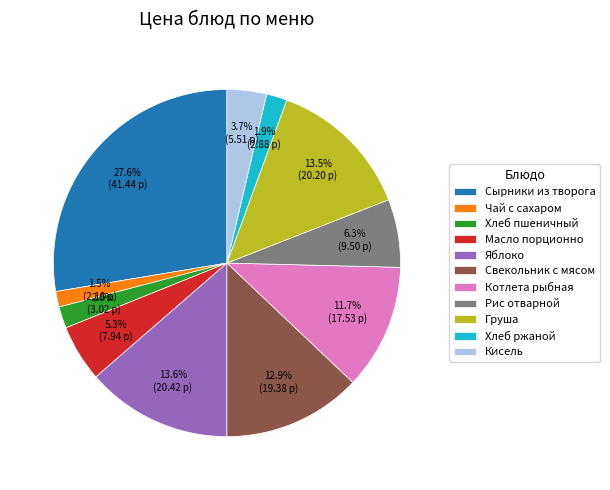

How much of the chart is everything except Масло порционно?

94.7%